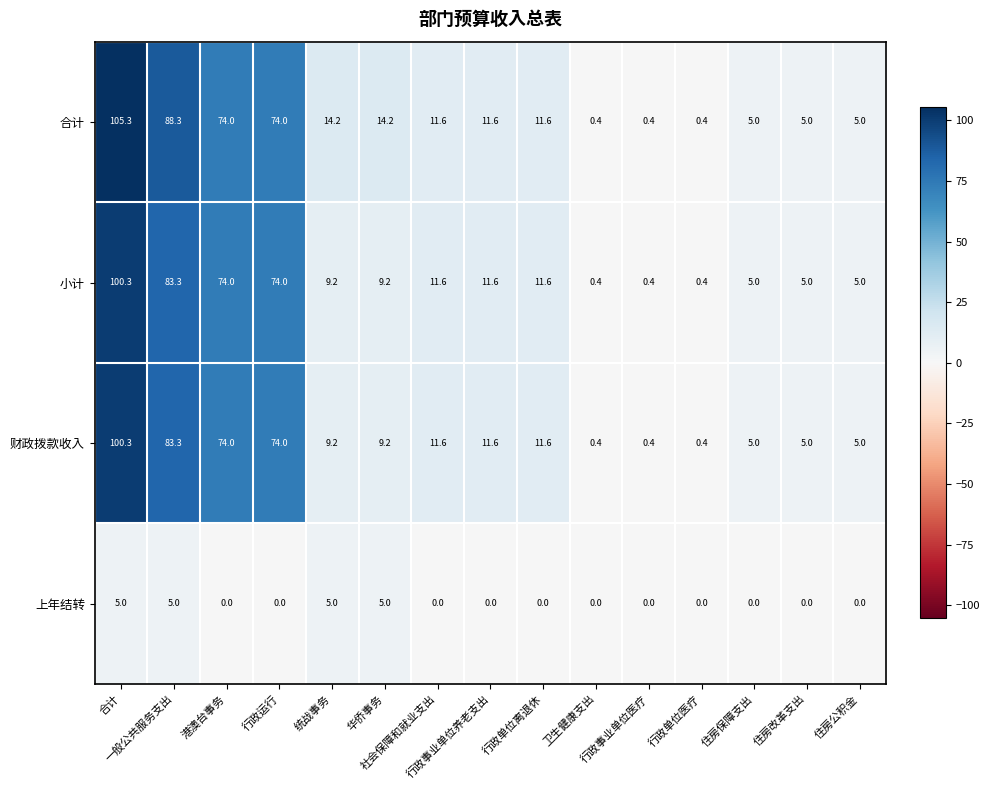

Which series has the largest total across all categories?

合计